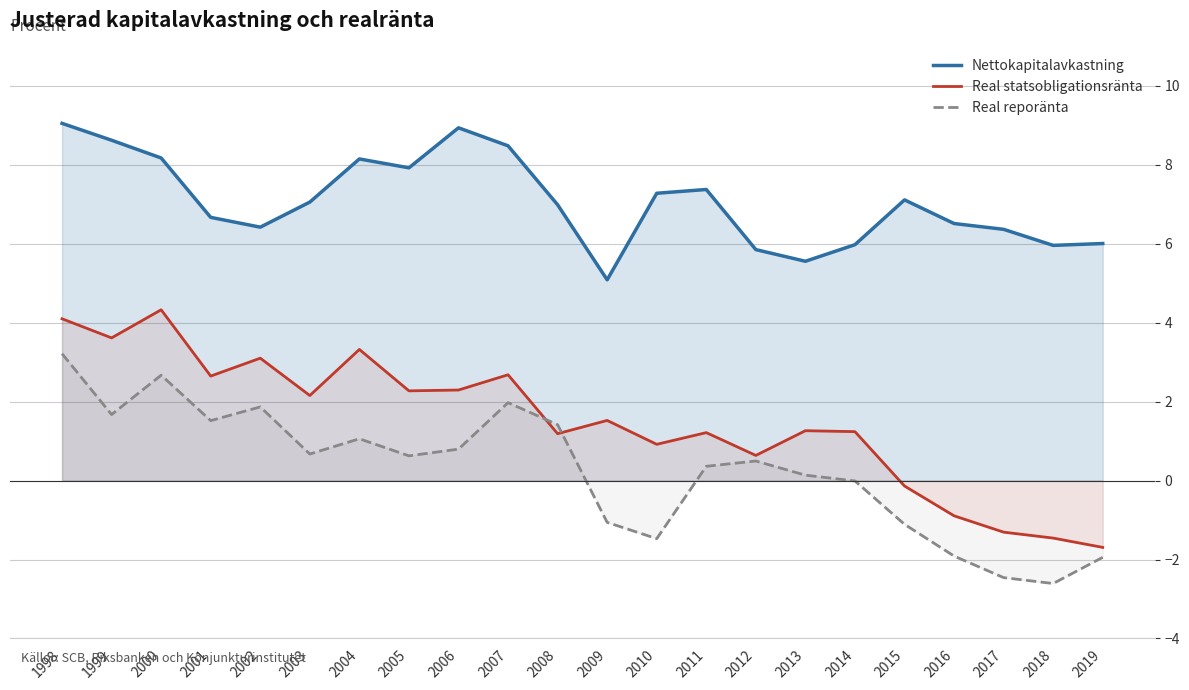

What are all the series names shown in the legend?

Nettokapitalavkastning, Real statsobligationsränta, Real reporänta